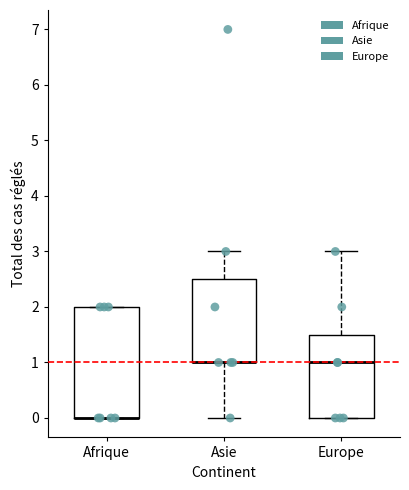

Where does the upper whisker of the box for Europe end on the y-axis? The values are not printed on the chart, so give them approximately, as read against the axis.

3.0